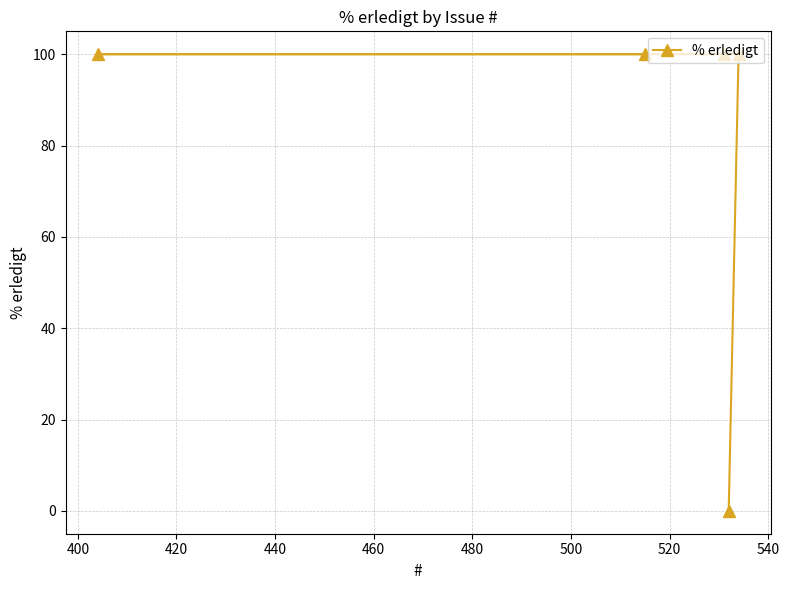

What is the maximum value shown in the chart?

100